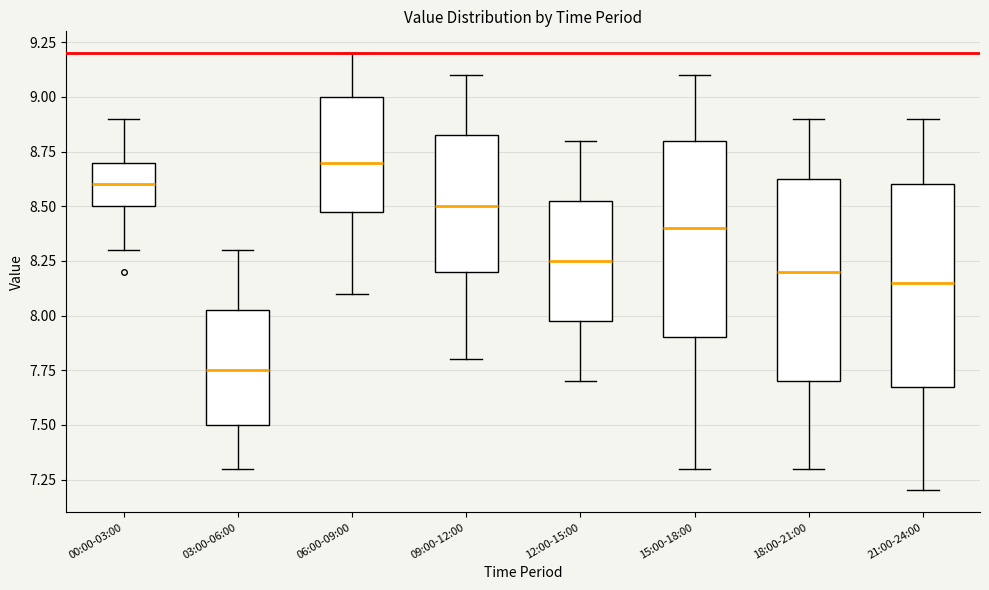

Reading left to right, transcribe this box plot: for each box, give where its median line is, the range the box spans, and where its two whiskers end, as read against the y-axis. The values are not printed on the chart, so give them approximately, as read against the axis.

00:00-03:00: median 8.60, box 8.50 to 8.70, whiskers 8.30 to 8.90
03:00-06:00: median 7.75, box 7.50 to 8.05, whiskers 7.30 to 8.30
06:00-09:00: median 8.70, box 8.50 to 9.00, whiskers 8.10 to 9.20
09:00-12:00: median 8.50, box 8.20 to 8.85, whiskers 7.80 to 9.10
12:00-15:00: median 8.25, box 8.00 to 8.55, whiskers 7.70 to 8.80
15:00-18:00: median 8.40, box 7.90 to 8.80, whiskers 7.30 to 9.10
18:00-21:00: median 8.20, box 7.70 to 8.65, whiskers 7.30 to 8.90
21:00-24:00: median 8.15, box 7.70 to 8.60, whiskers 7.20 to 8.90